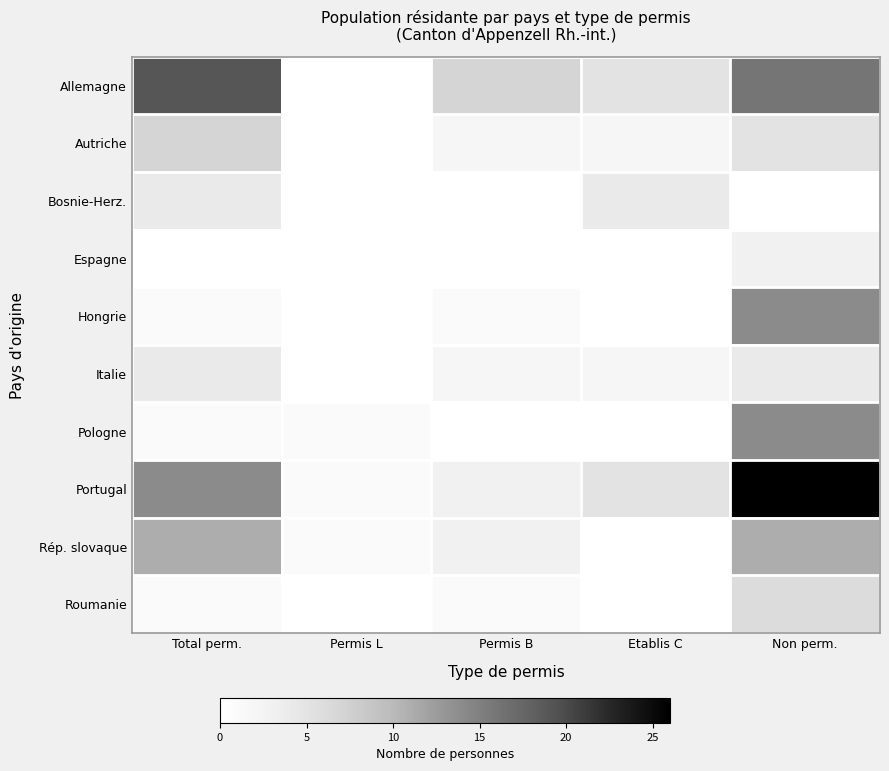

What is the total value across all series at Permis B?

19